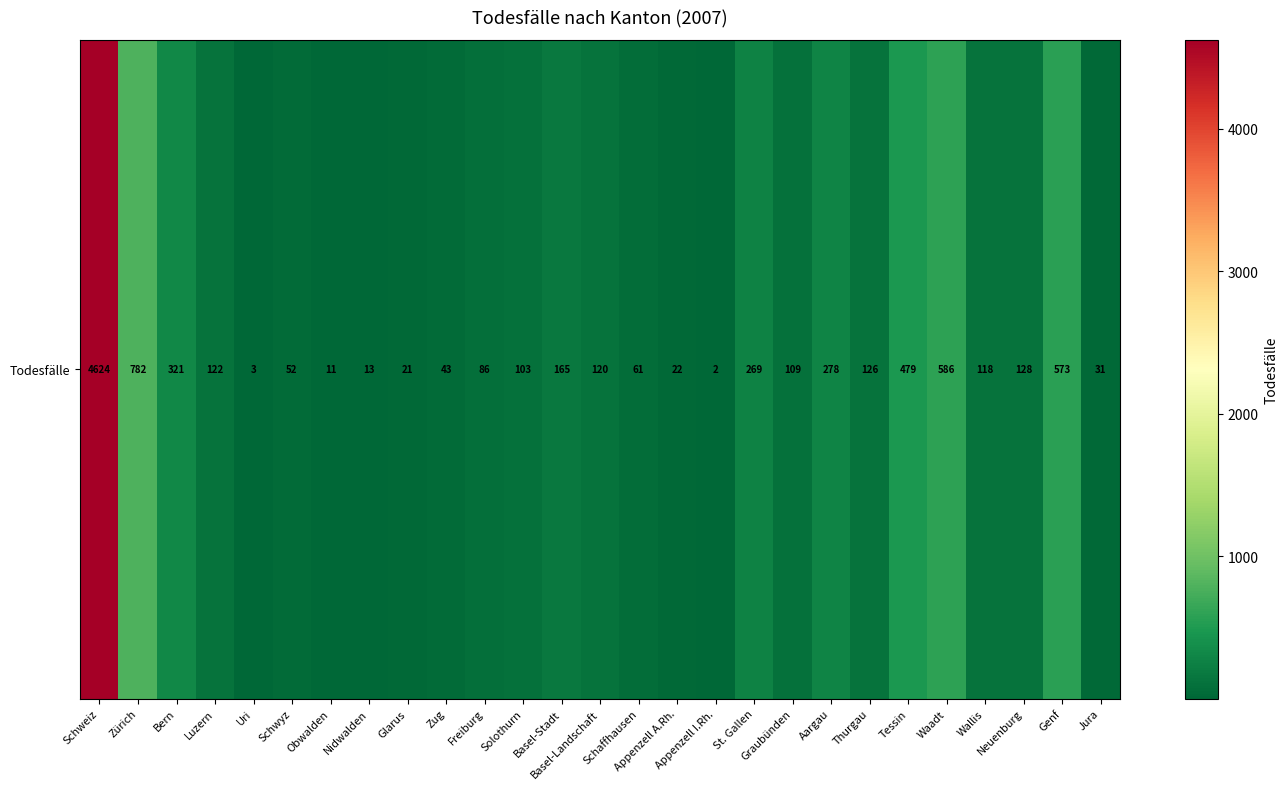

Is it true that the value at Nidwalden is 13?

True